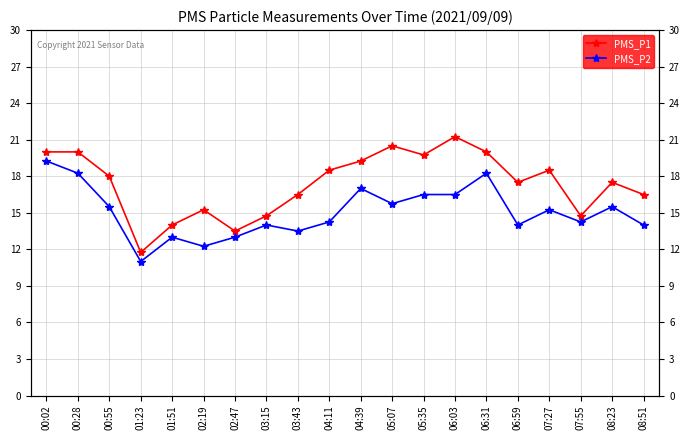

What is the total value across all series at 01:51?

27.0